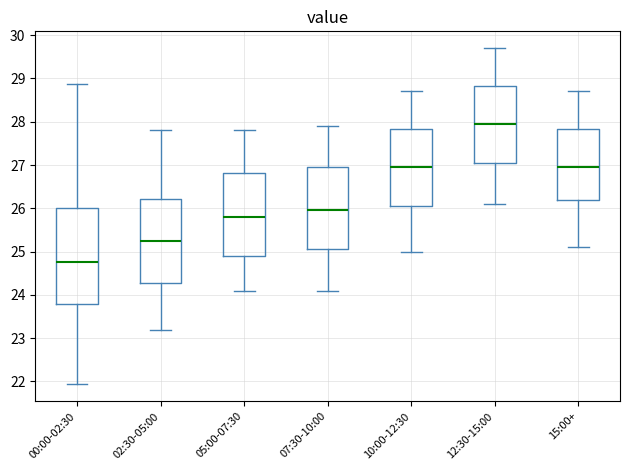

Where is the upper edge of the box for 00:00-02:30 on the y-axis? The values are not printed on the chart, so give them approximately, as read against the axis.

26.0